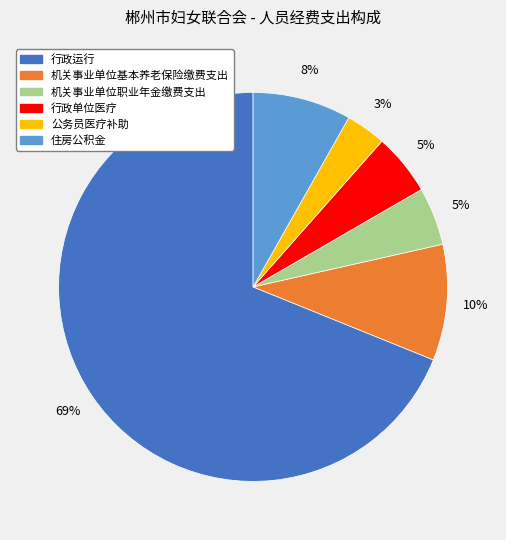

Count the number of slices in the pie.

6